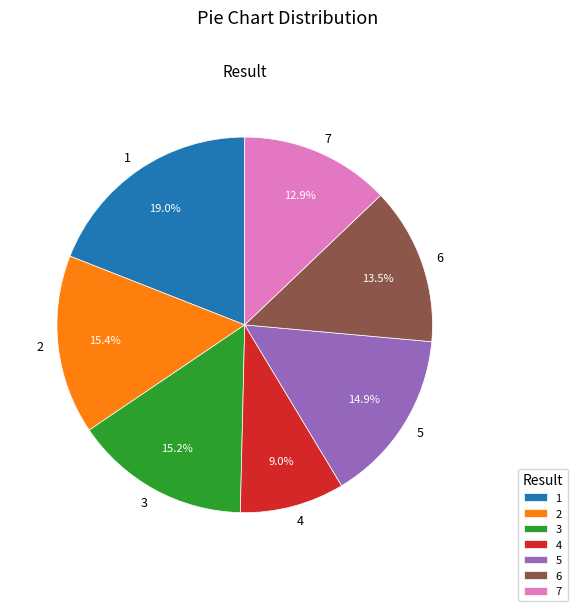

Which category has the smallest portion of the pie?

4